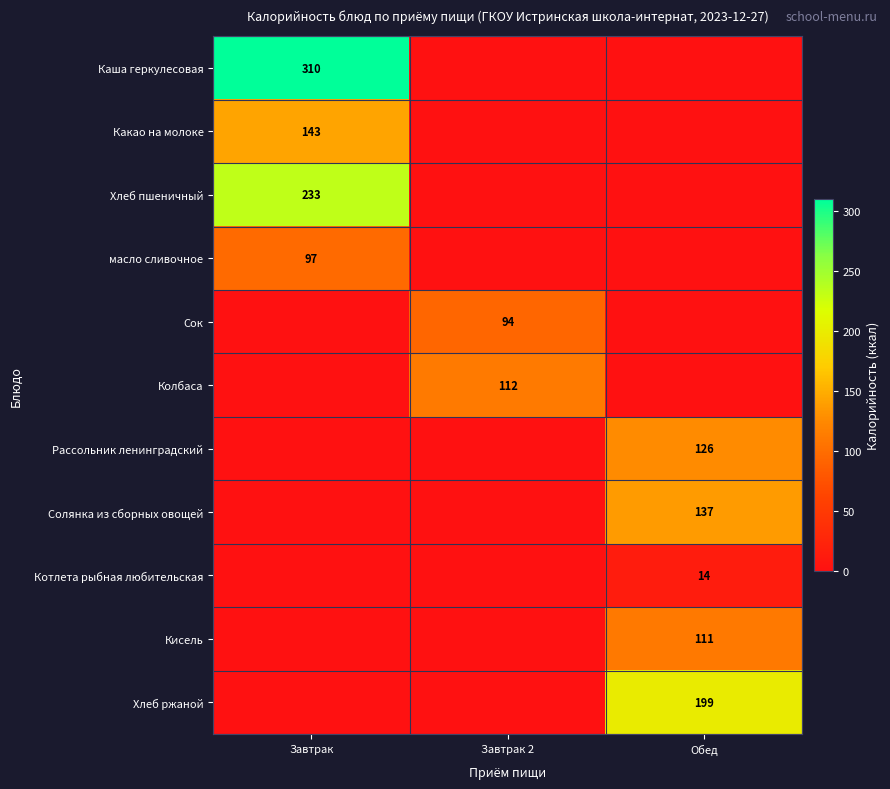

At which category does the chart reach its peak across all series?

Завтрак